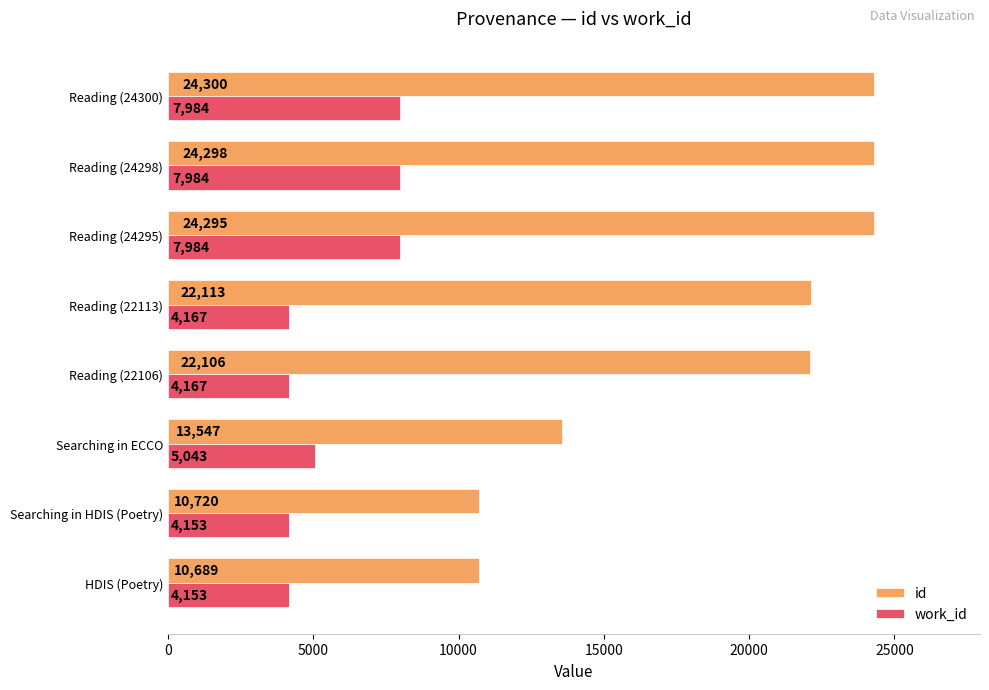

What value does the id series have at HDIS (Poetry), to the nearest 100?

10700